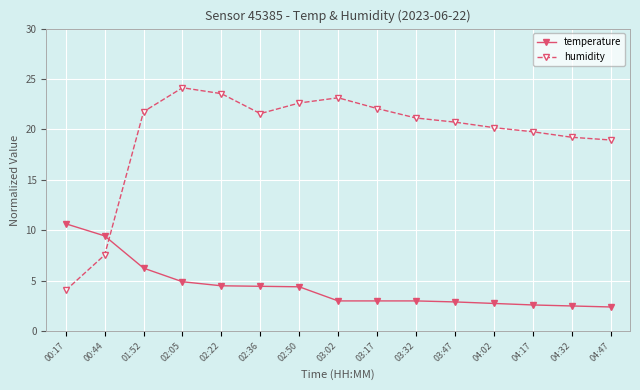

What is the minimum value shown in the chart?

2.4